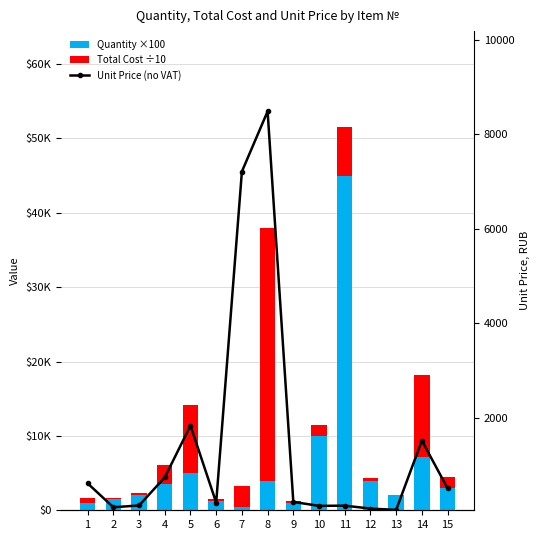

What is the value of the Total Cost ÷10 bar at the 8th from the left?

33957.7